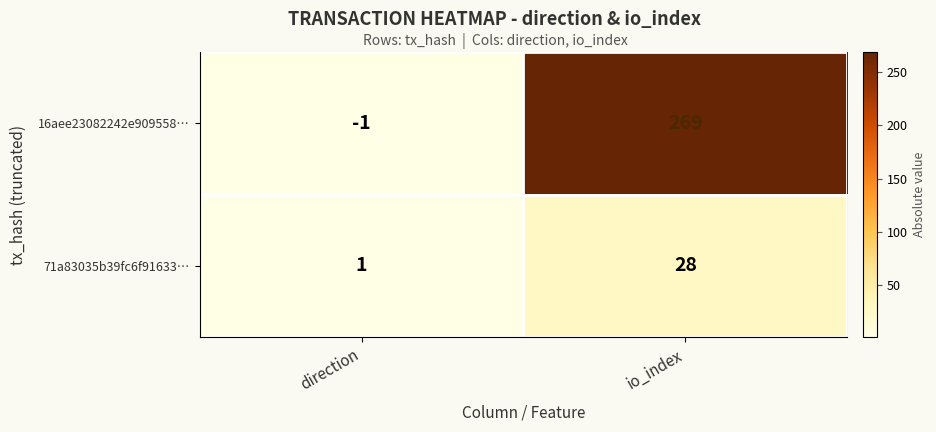

What is the sum of the 71a83035b39fc6f91633… values at io_index and direction?

29